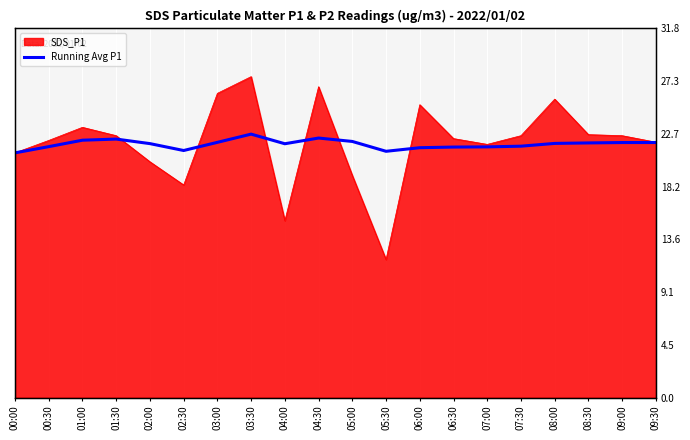

What is the label of the 3rd point from the right?

08:30